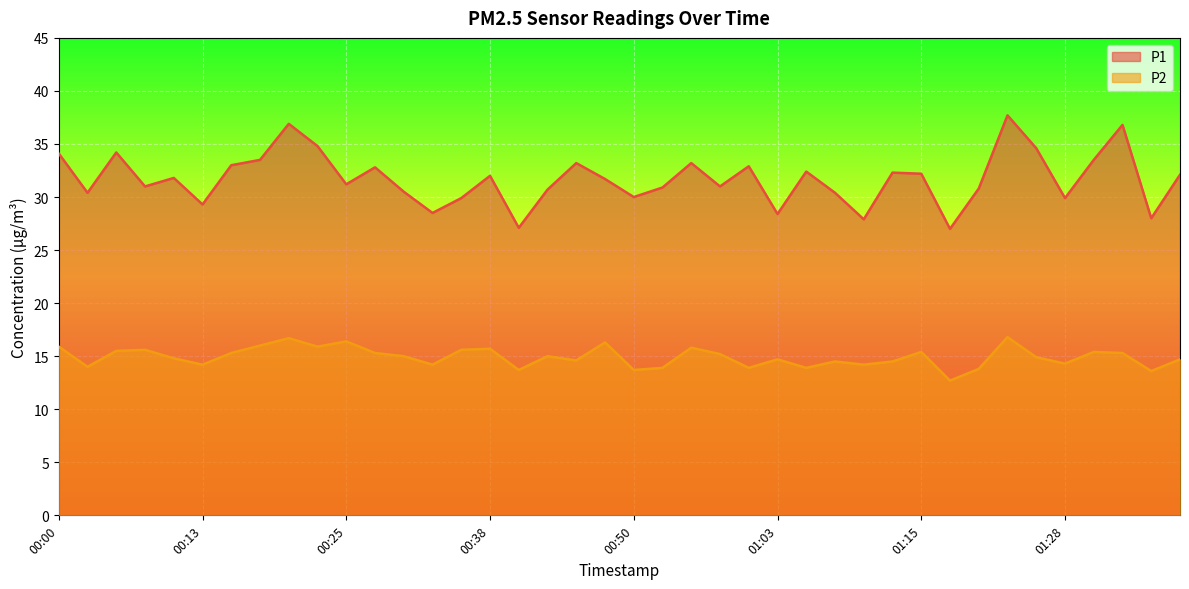

Where is the first local maximum for P1?

00:06